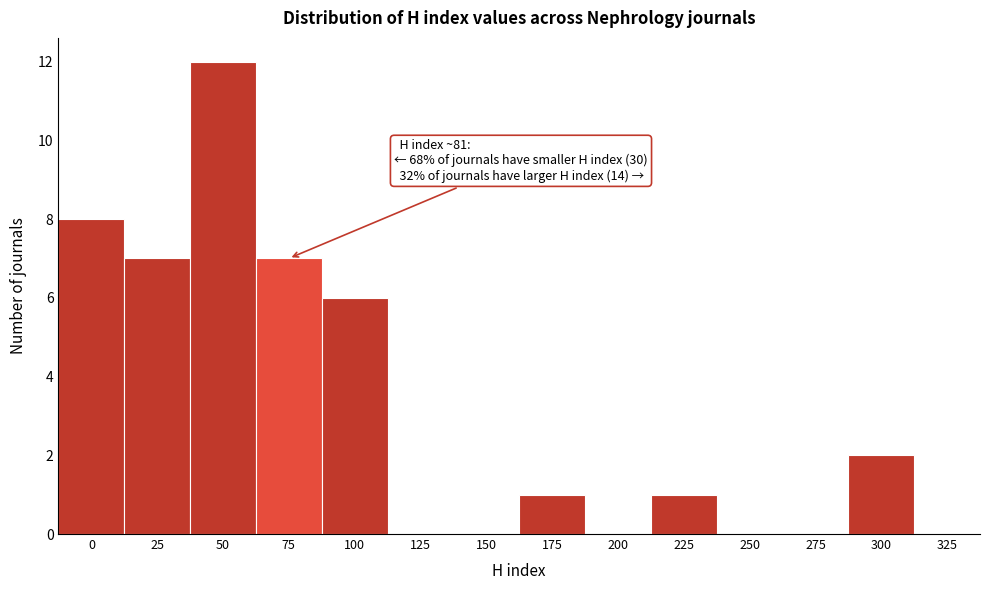

Reading left to right, what are all the values shown in this chart?

0=8	25=7	50=12	75=7	100=6	125=0	150=0	175=1	200=0	225=1	250=0	275=0	300=2	325=0